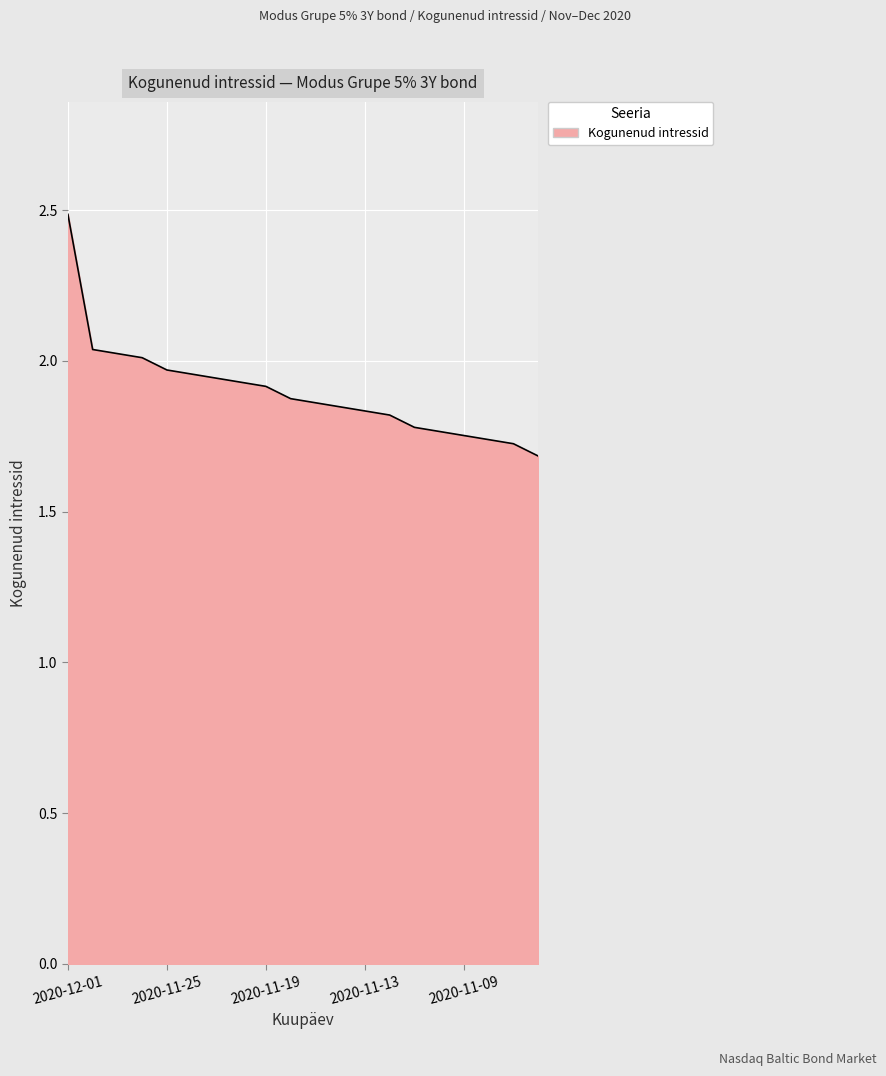

What is the maximum value shown in the chart?

2.5